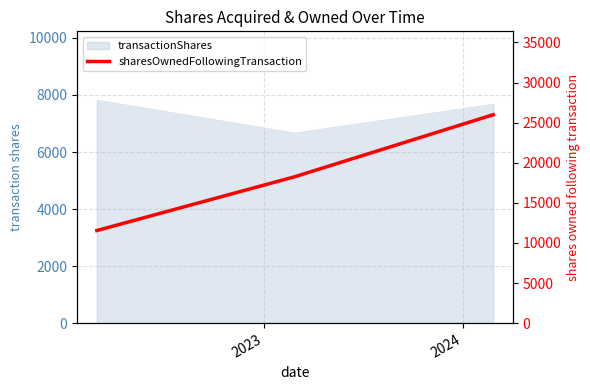

Reading right to left, list all the values displayed in this chart.

25991	18267	11550